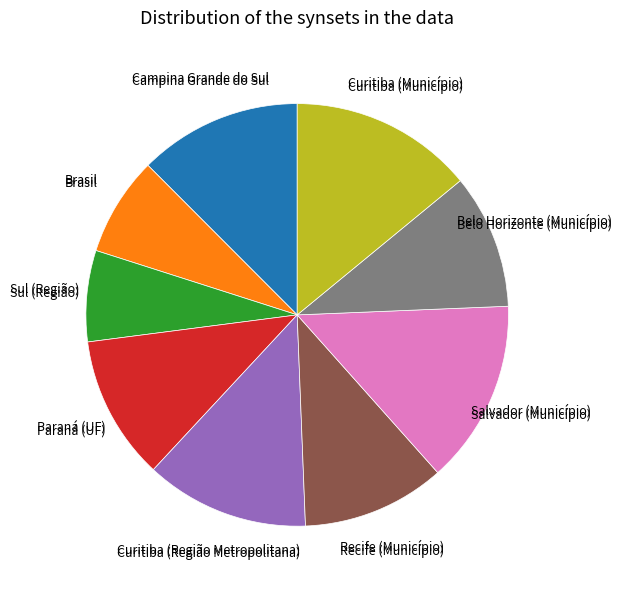

Is there any slice that represents more than half of the pie?

No